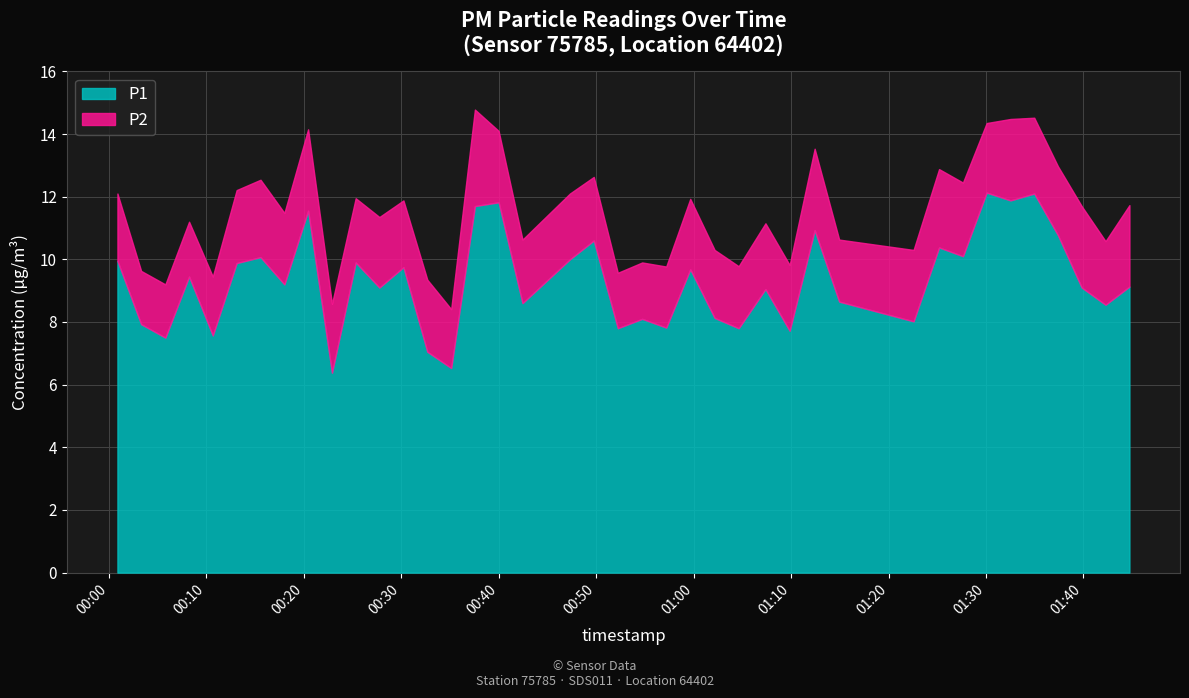

What is the sum of the P2 values at 2023-04-03T00:03:18 and 2023-04-03T00:18:00?

4.0